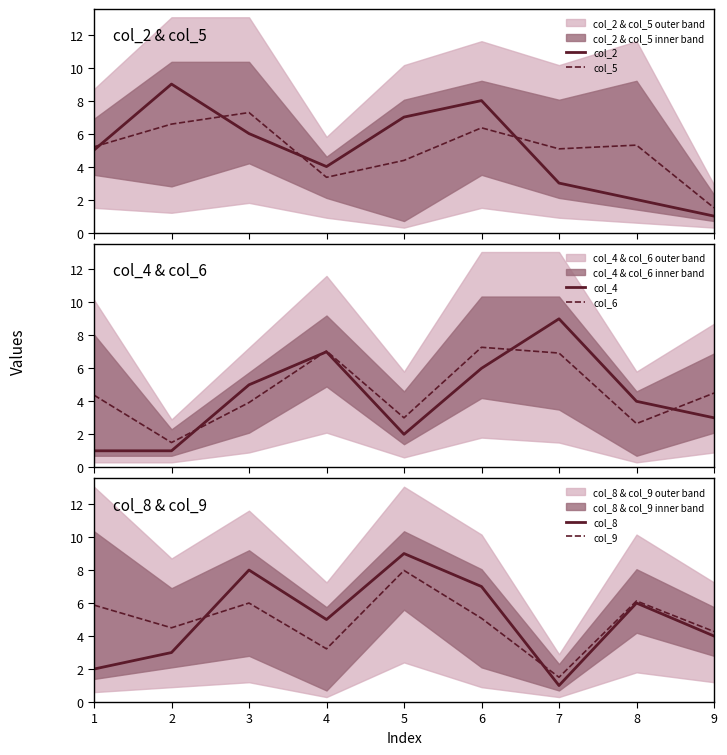

Rank the series at 5 from highest to lowest value.

col_8, col_9, col_2, col_5, col_6, col_4